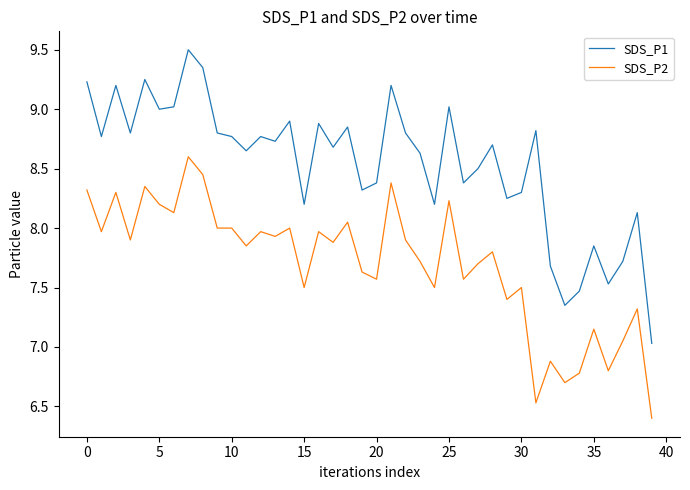

What is the difference between the maximum and minimum values in the SDS_P2 series?

2.2